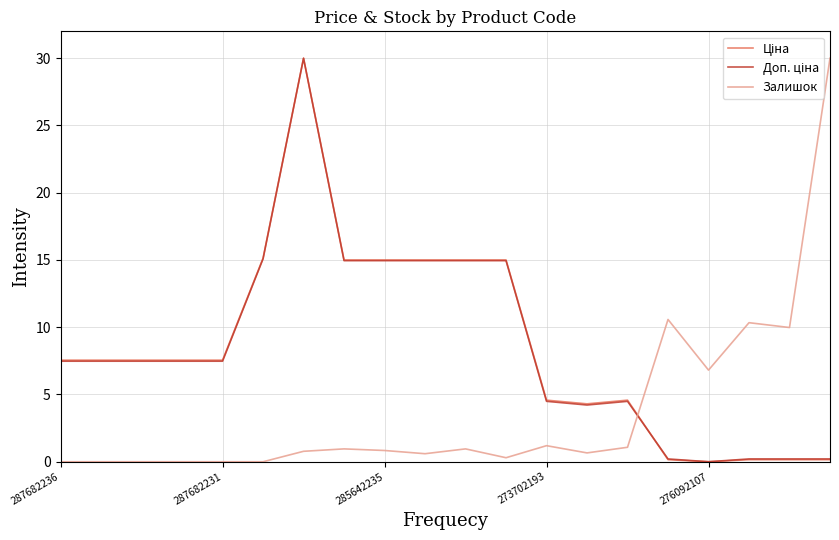

At which category does Доп. ціна reach its first local peak?

6